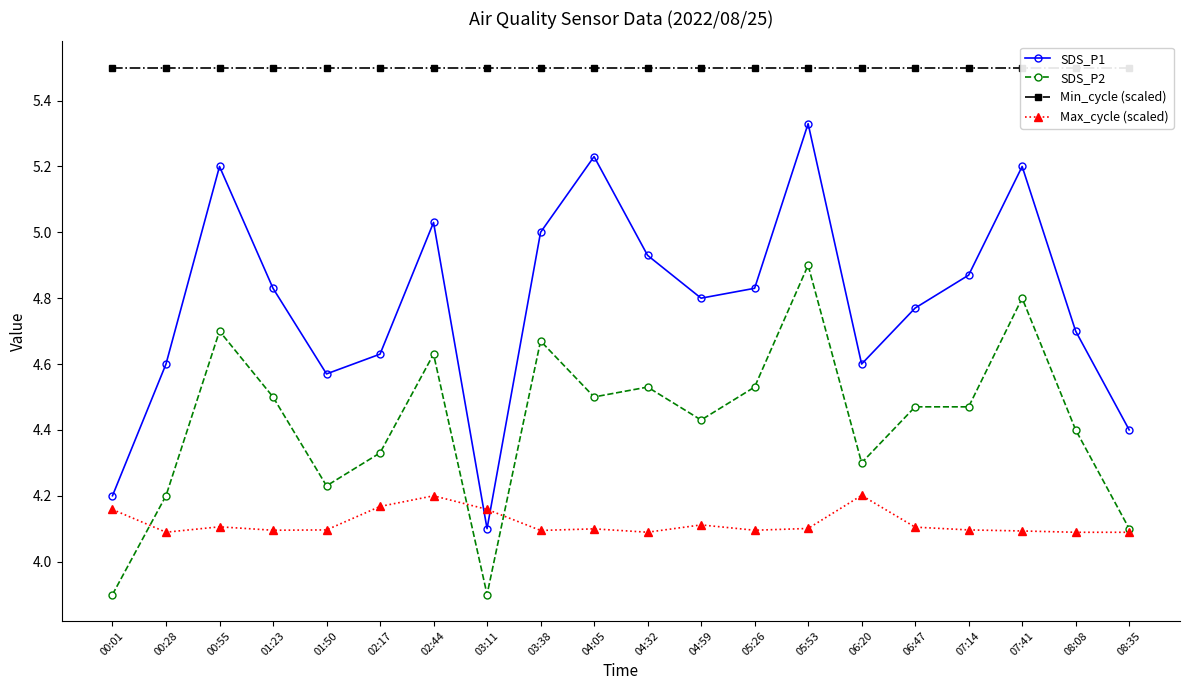

What is the average value of the SDS_P1 series?

4.8